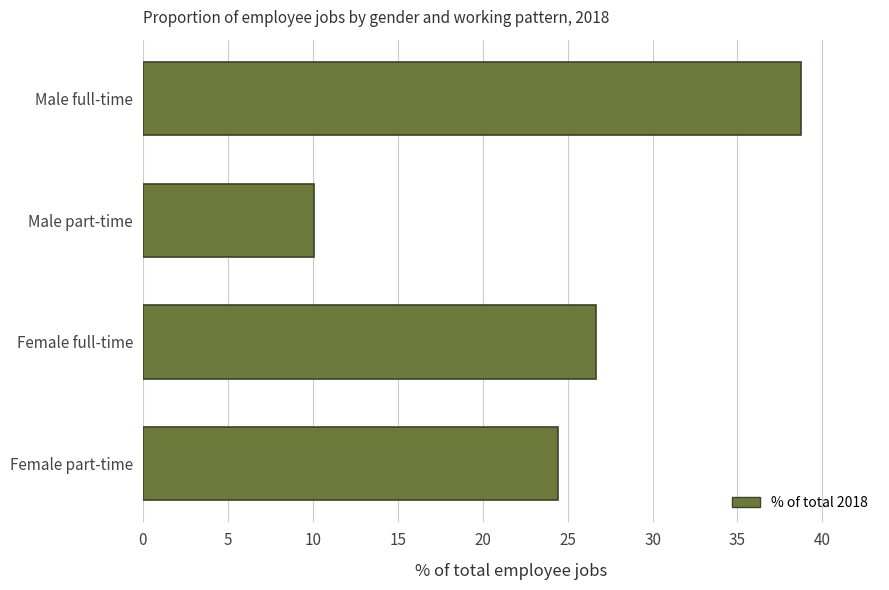

Between Female full-time and Male full-time, which is larger?

Male full-time